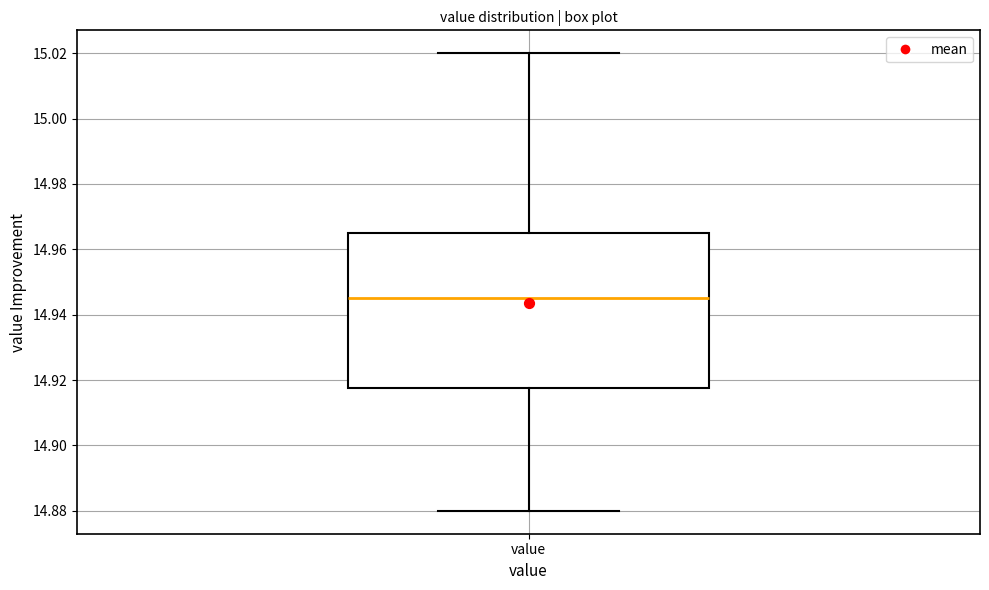

Read this box plot against the y-axis: the position of the median line, the range covered by the box, and the ends of both whiskers. The values are not printed on the chart, so give them approximately, as read against the axis.

median 14.946, box 14.918 to 14.966, whiskers 14.880 to 15.020